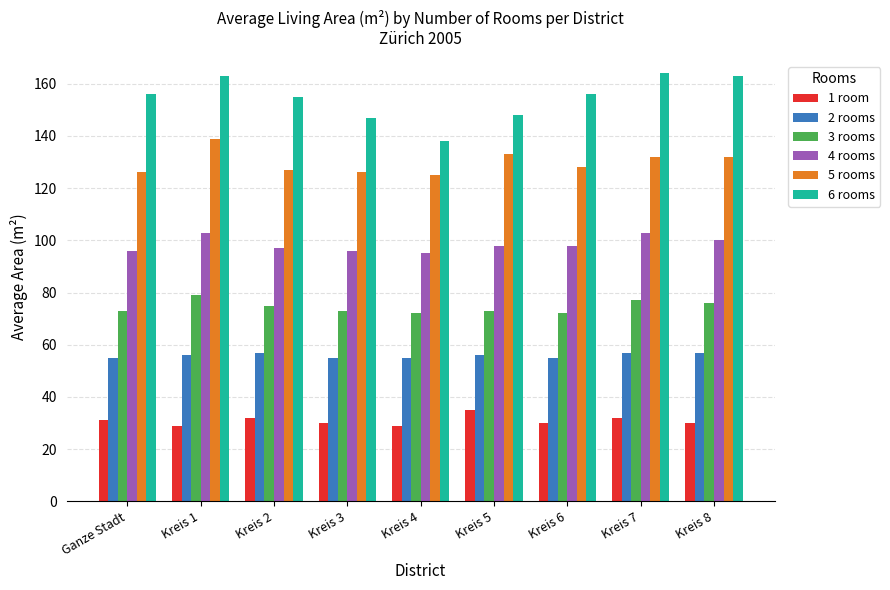

Count the number of categories in the chart.

9